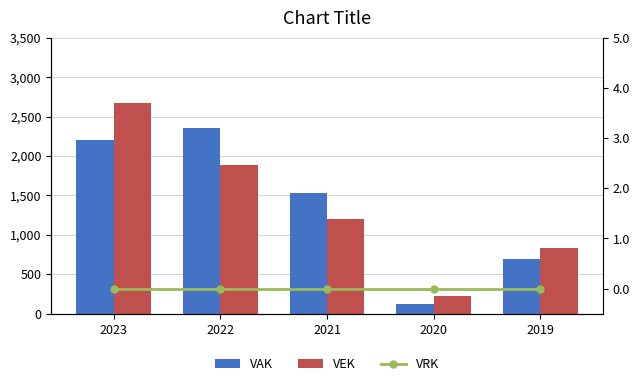

What is the value of the VEK bar at the 4th from the left?

228